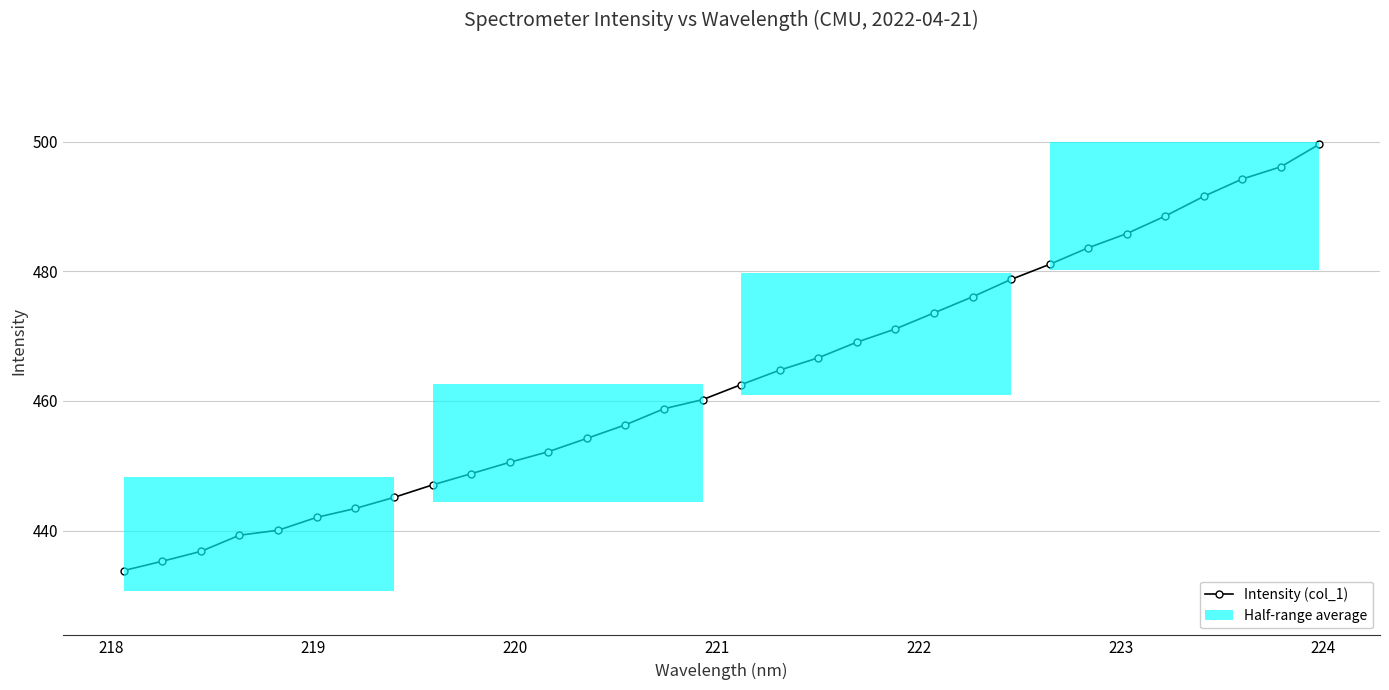

Does the chart display data point markers on the line(s)?

Yes